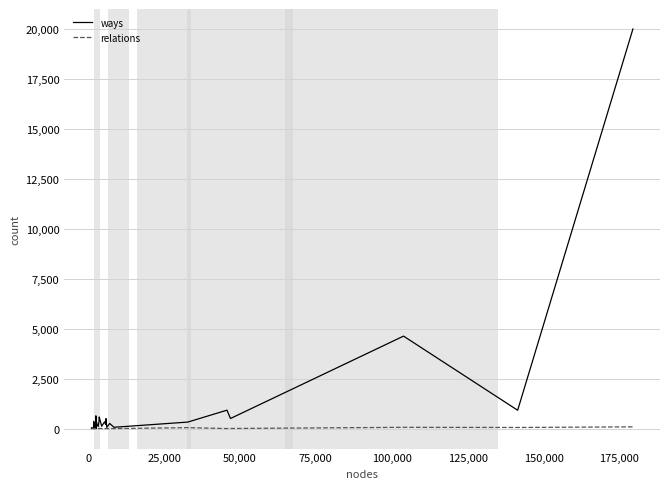

Which series has the largest range (max minus min)?

ways